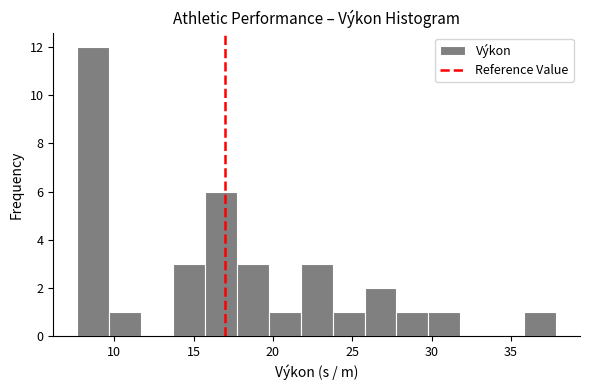

Over which range of the x-axis is the bar tallest?

7.5 to 9.5